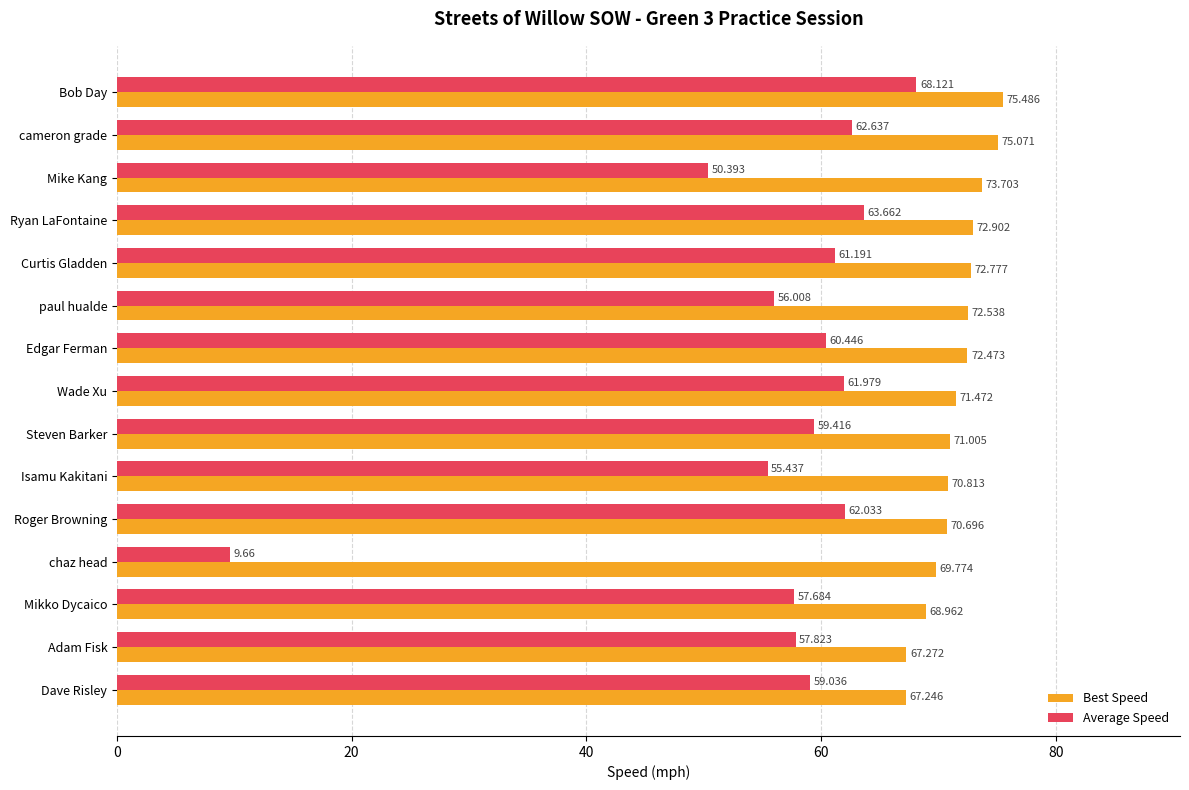

Which category has the highest value in the Average Speed series?

Bob Day